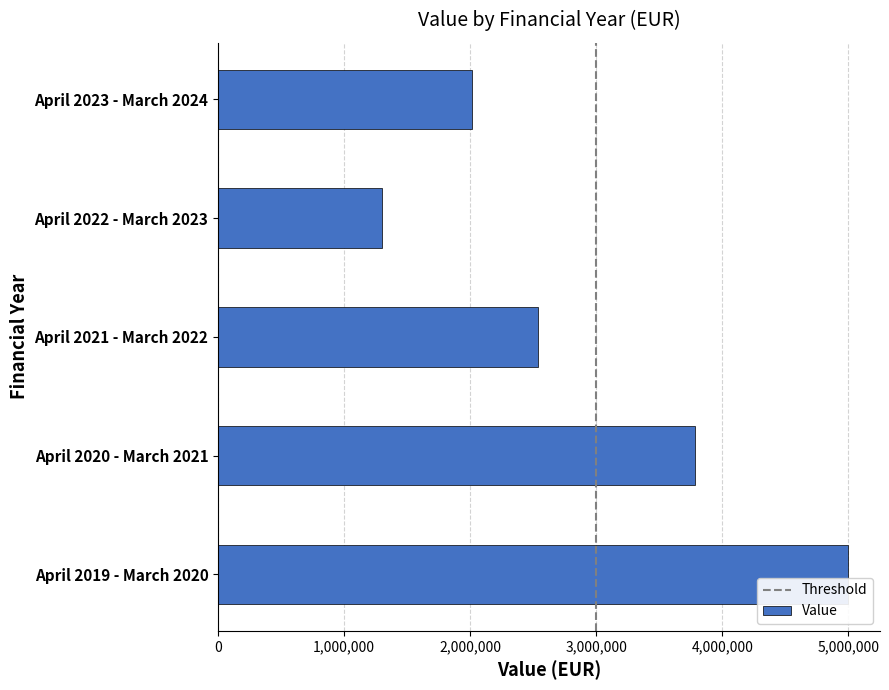

How many bars are there in total?

5